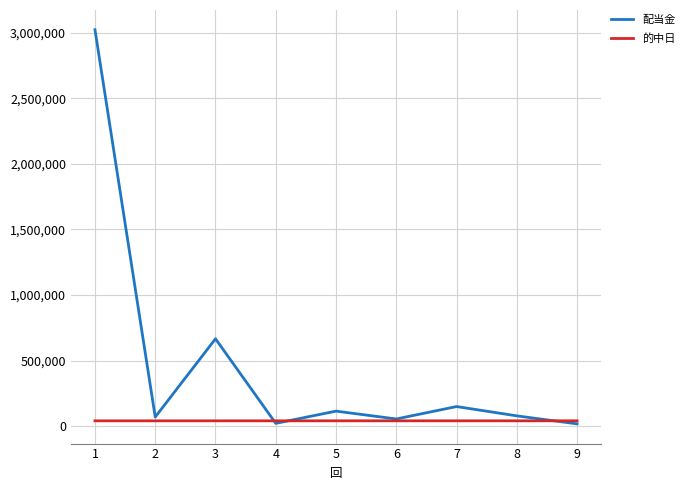

Between 3 and 9, which series saw the biggest shift?

配当金